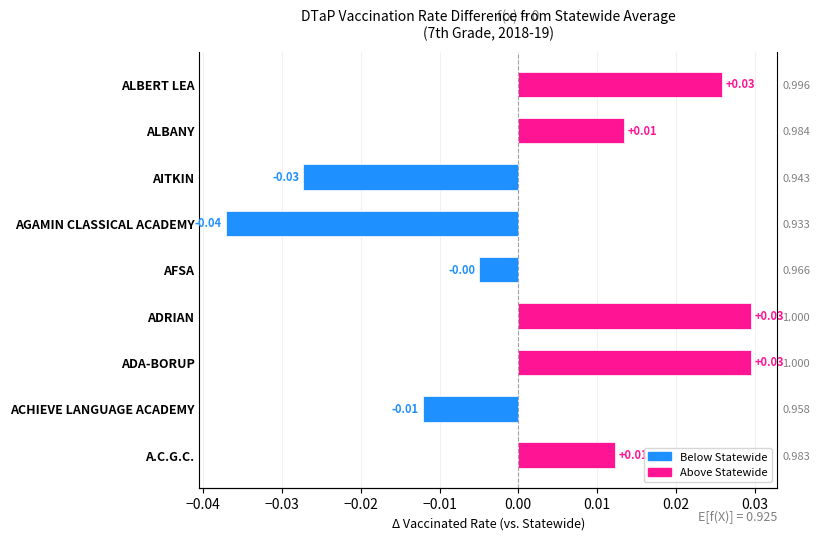

Is it true that the value at ALBANY is 0.0?

False